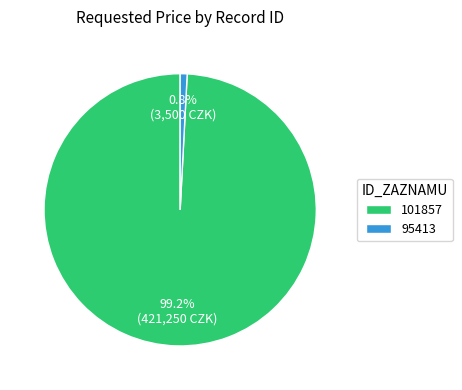

Count the number of slices in the pie.

2